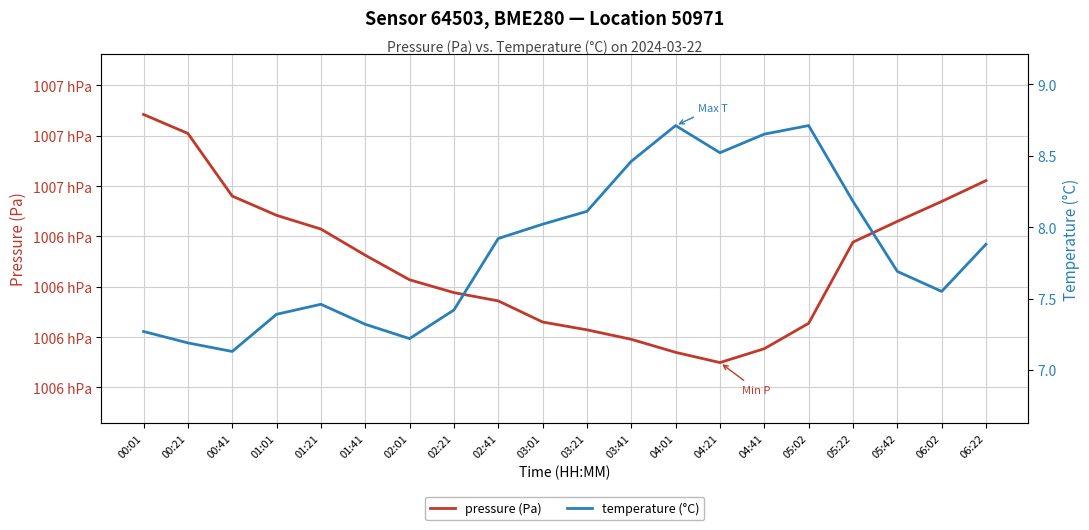

How many lines are shown in the chart?

2